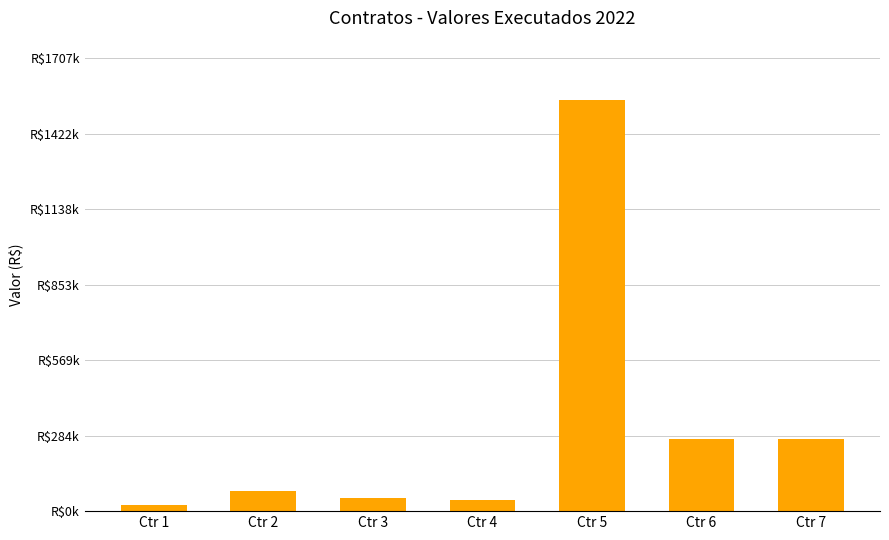

Reading left to right, what are all the values shown in this chart?

Ctr 1=24190.2	Ctr 2=76800.0	Ctr 3=49795.1	Ctr 4=41722.6	Ctr 5=1551435.8	Ctr 6=270456.8	Ctr 7=270456.8